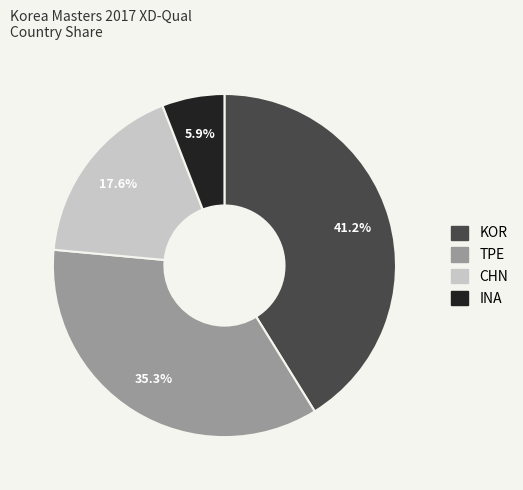

Is it true that CHN is 18% of the pie?

True